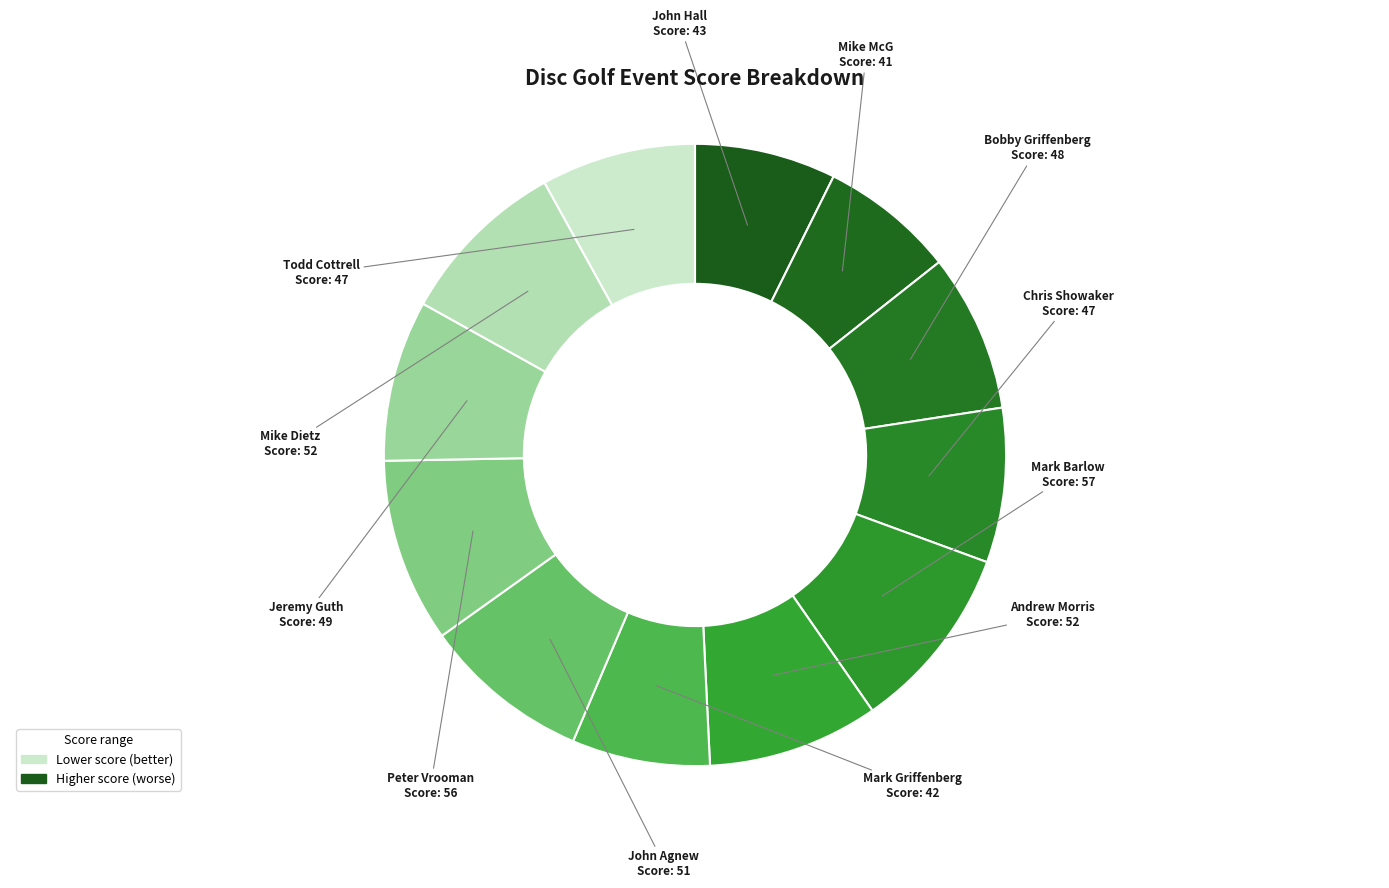

Rank the categories by value from highest to lowest.

Mark Barlow, Peter Vrooman, Andrew Morris, Mike Dietz, John Agnew, Jeremy Guth, Bobby Griffenberg, Chris Showaker, Todd Cottrell, John Hall, Mark Griffenberg, Mike McG